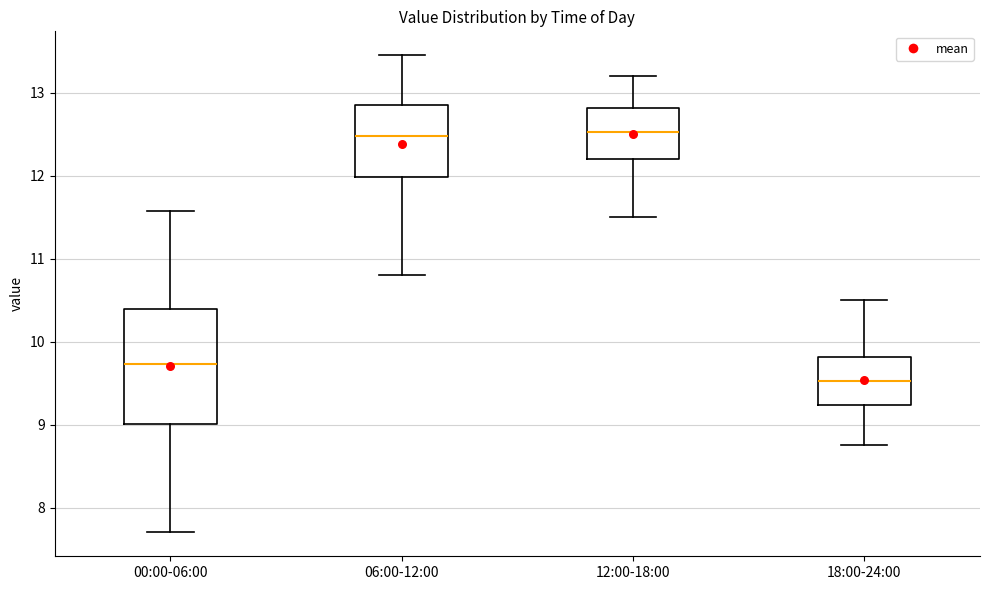

Comparing the boxes themselves (not the whiskers), which one is the tallest?

00:00-06:00